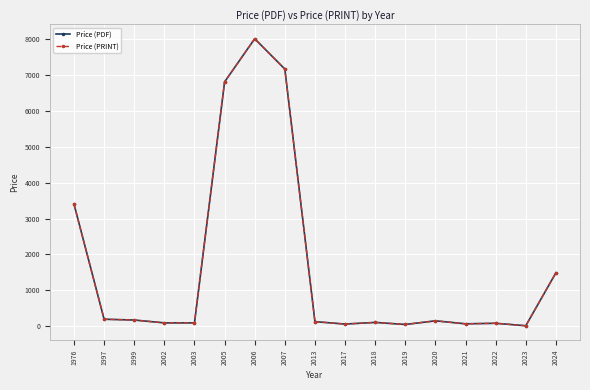

The value of Price (PDF) at 2023 is 11.1. True or false?

False